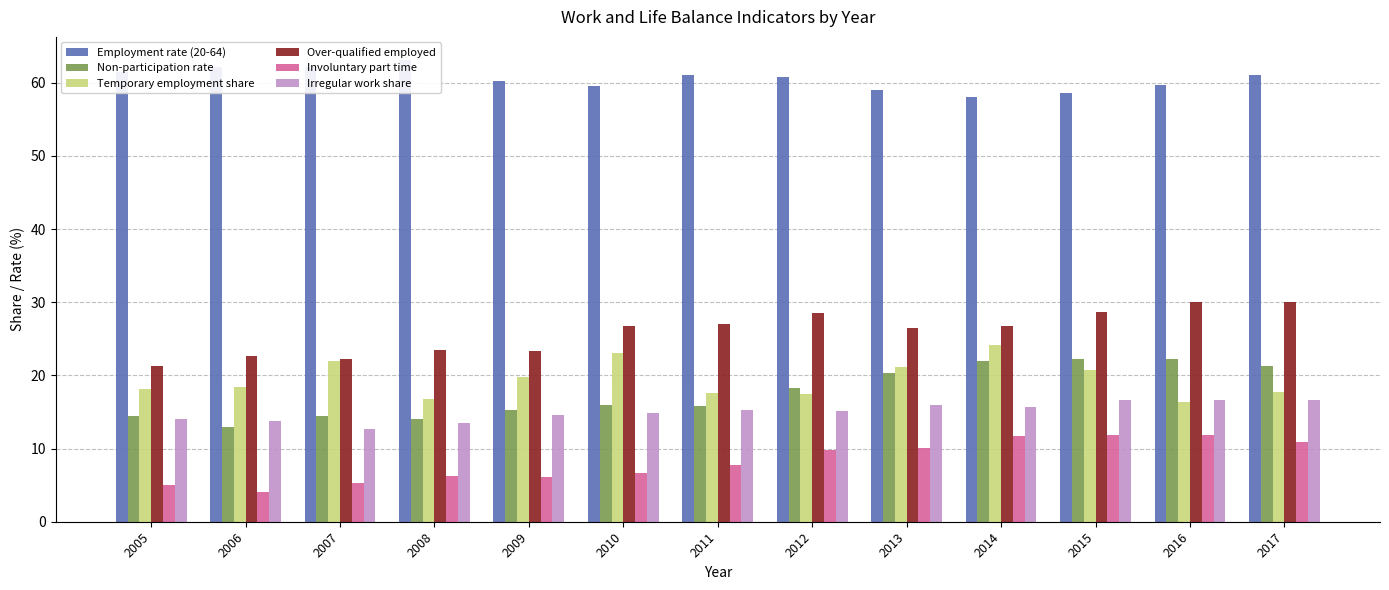

Reading left to right, extract all data points from this chart.

Employment rate (20-64): 2005=61.4	2006=62.1	2007=62.2	2008=63.1	2009=60.2	2010=59.6	2011=61.0	2012=60.8	2013=59.0	2014=58.0	2015=58.6	2016=59.7	2017=61.0
Non-participation rate: 2005=14.4	2006=13.0	2007=14.4	2008=14.0	2009=15.3	2010=15.9	2011=15.8	2012=18.3	2013=20.3	2014=22.0	2015=22.3	2016=22.2	2017=21.3
Temporary employment share: 2005=18.2	2006=18.4	2007=22.0	2008=16.8	2009=19.8	2010=23.1	2011=17.6	2012=17.4	2013=21.2	2014=24.2	2015=20.7	2016=16.3	2017=17.7
Over-qualified employed: 2005=21.3	2006=22.6	2007=22.3	2008=23.4	2009=23.3	2010=26.7	2011=27.0	2012=28.5	2013=26.5	2014=26.8	2015=28.6	2016=30.0	2017=30.0
Involuntary part time: 2005=5.0	2006=4.0	2007=5.3	2008=6.2	2009=6.1	2010=6.6	2011=7.7	2012=9.8	2013=10.1	2014=11.7	2015=11.9	2016=11.8	2017=10.9
Irregular work share: 2005=14.0	2006=13.8	2007=12.7	2008=13.5	2009=14.6	2010=14.8	2011=15.3	2012=15.2	2013=15.9	2014=15.7	2015=16.7	2016=16.7	2017=16.7